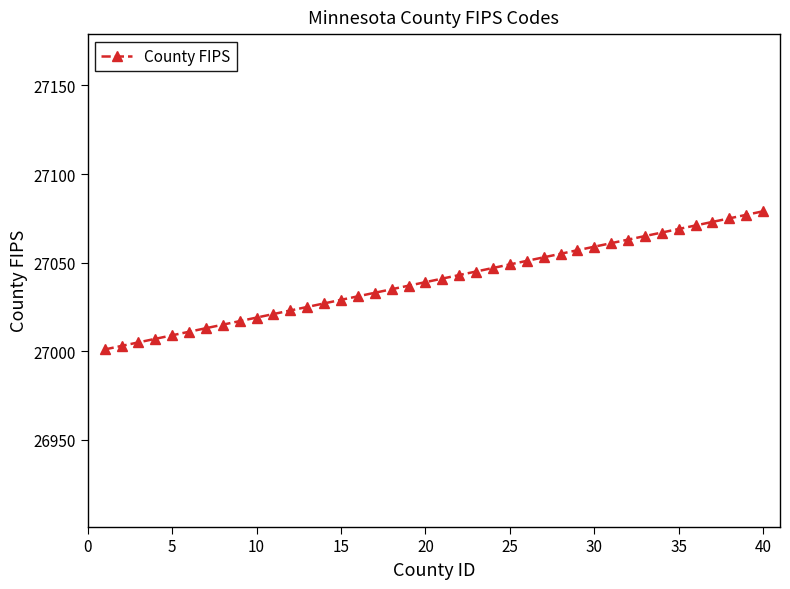

What is the maximum value shown in the chart?

27079